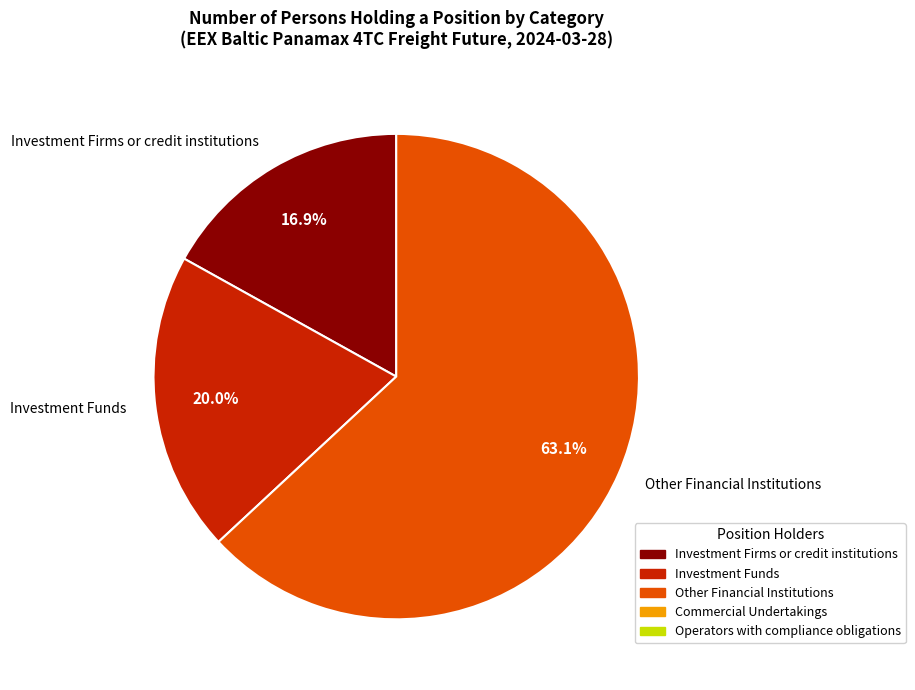

To the nearest percent, what percentage of the pie is Investment Firms or credit institutions?

17%